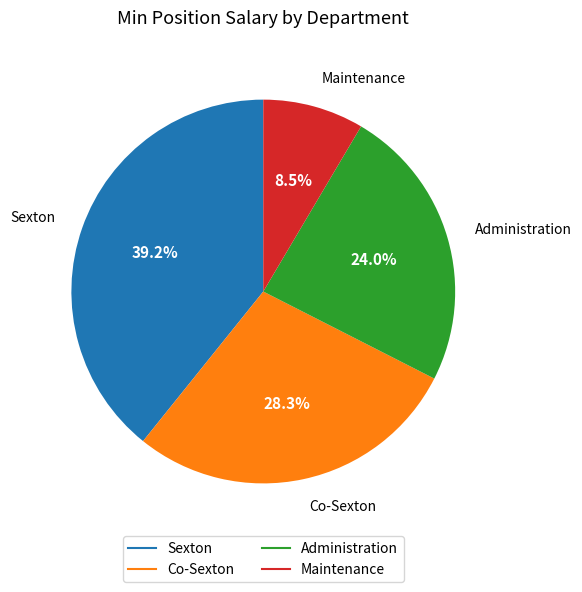

What percentage is the Administration slice, to the nearest percent?

24%